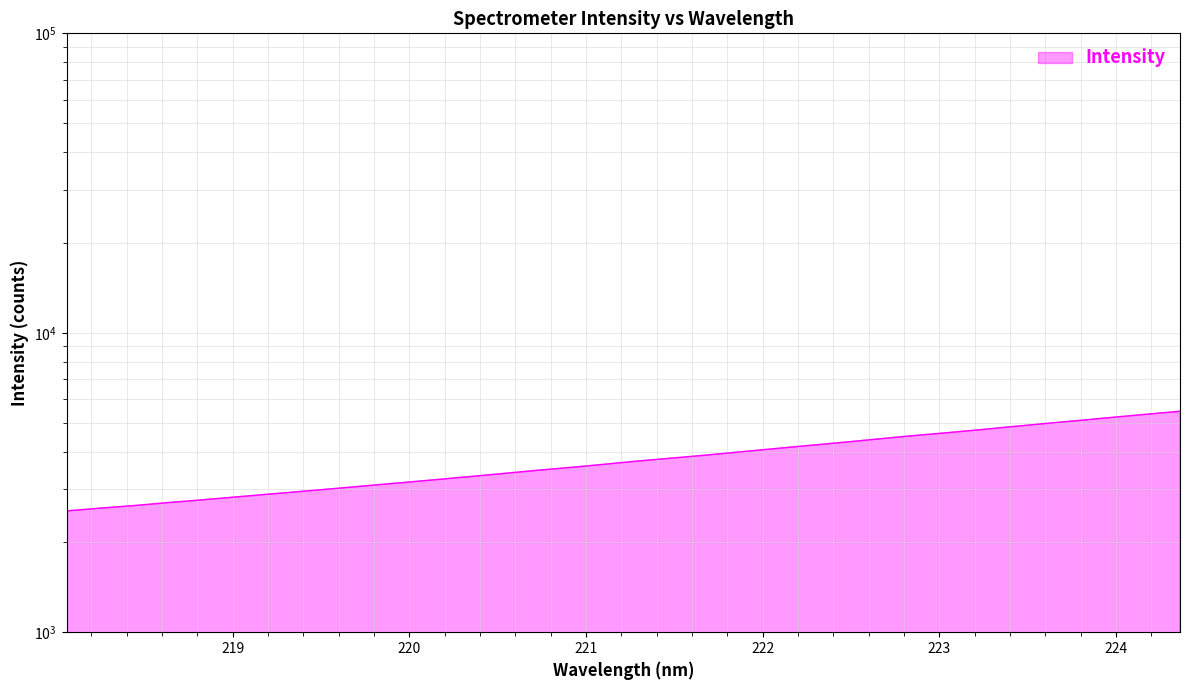

What is the label of the 3rd point from the right?

223.9802